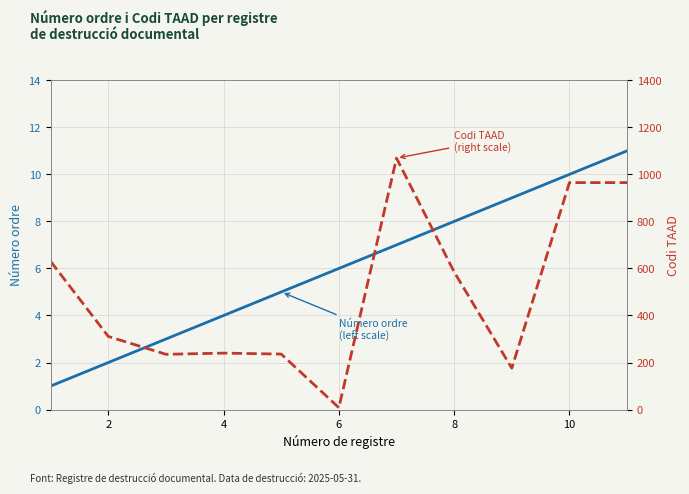

How many data points in Codi TAAD (right scale) are above 311?

5